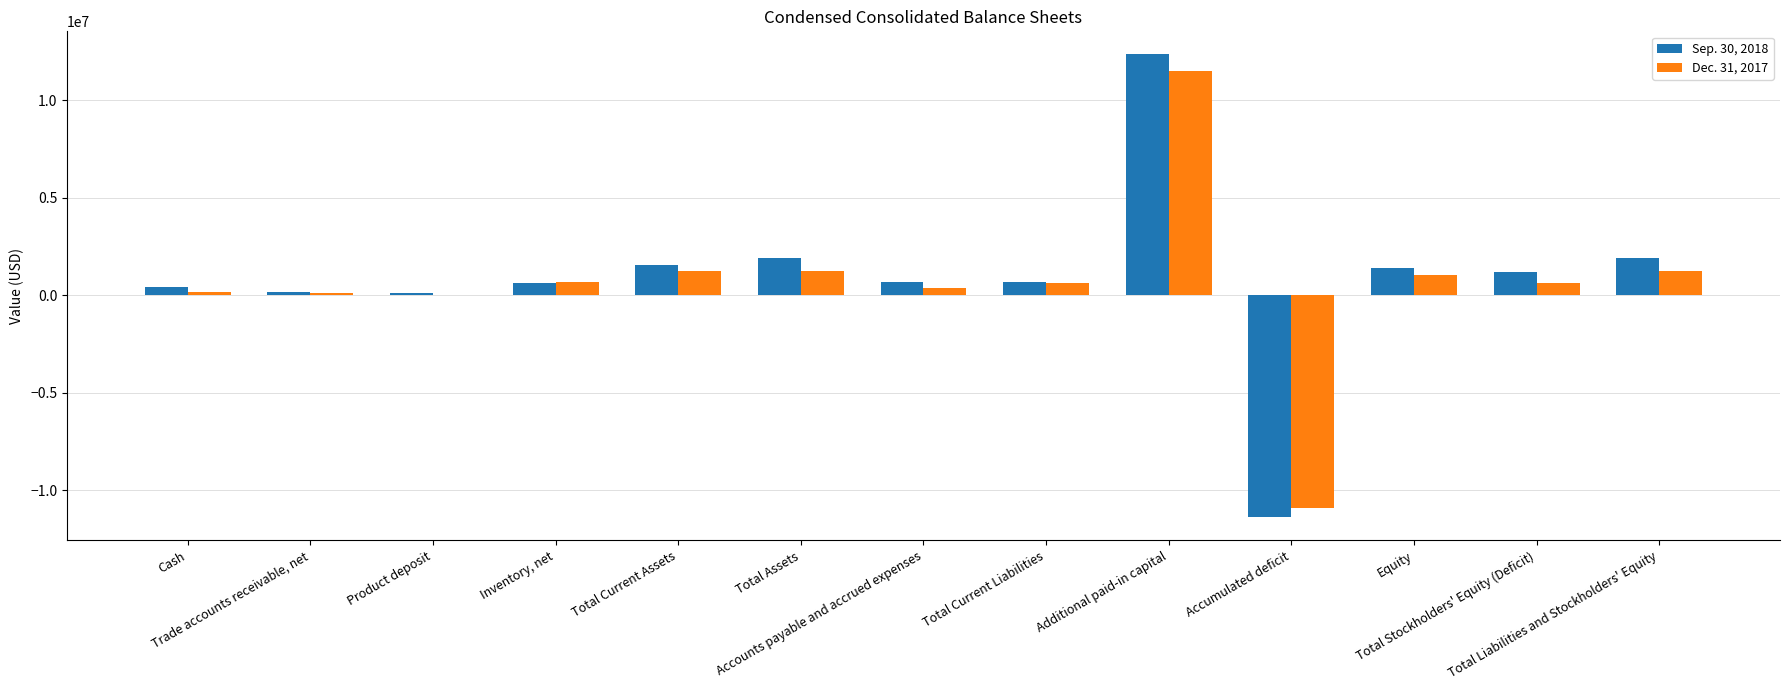

Is the value of Sep. 30, 2018 at Cash greater than the value of Dec. 31, 2017 at Total Liabilities and Stockholders' Equity?

No